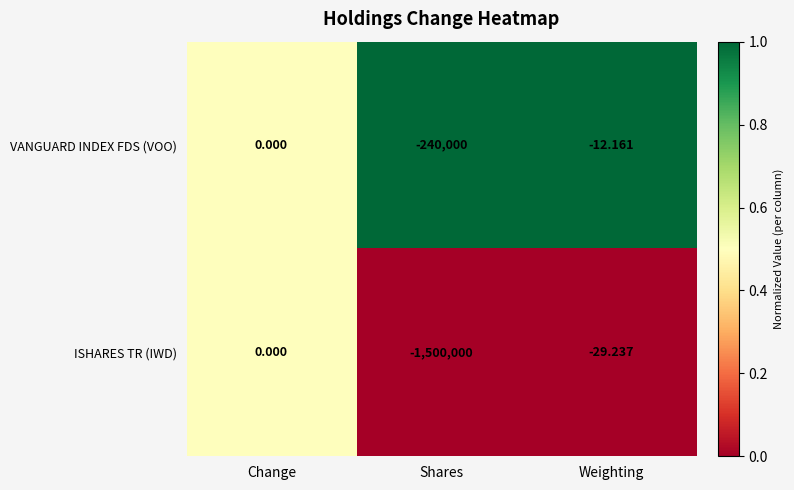

At Shares, list the series in order from largest to smallest.

VANGUARD INDEX FDS (VOO), ISHARES TR (IWD)